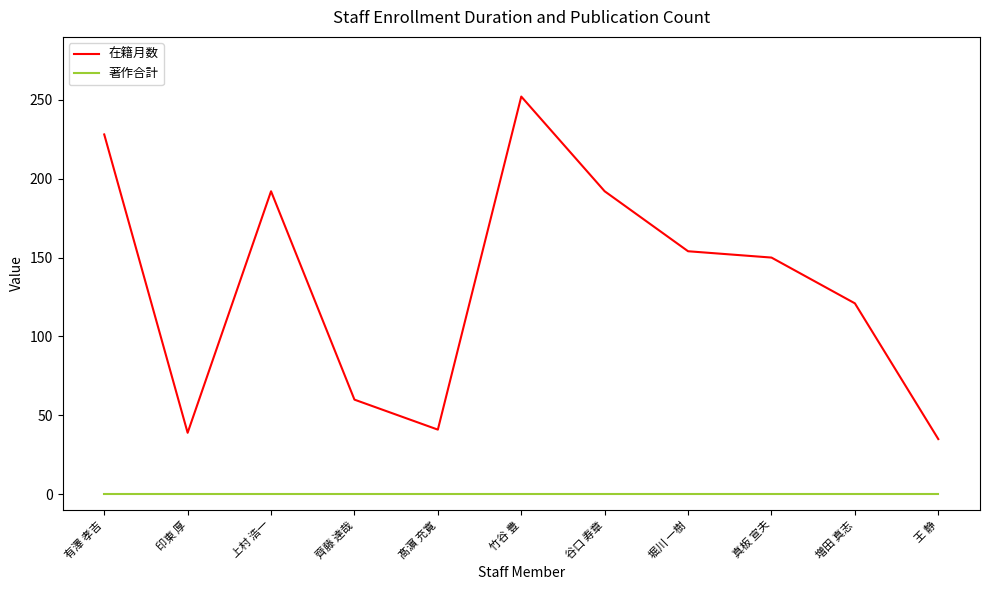

Which series has the largest total across all categories?

在籍月数